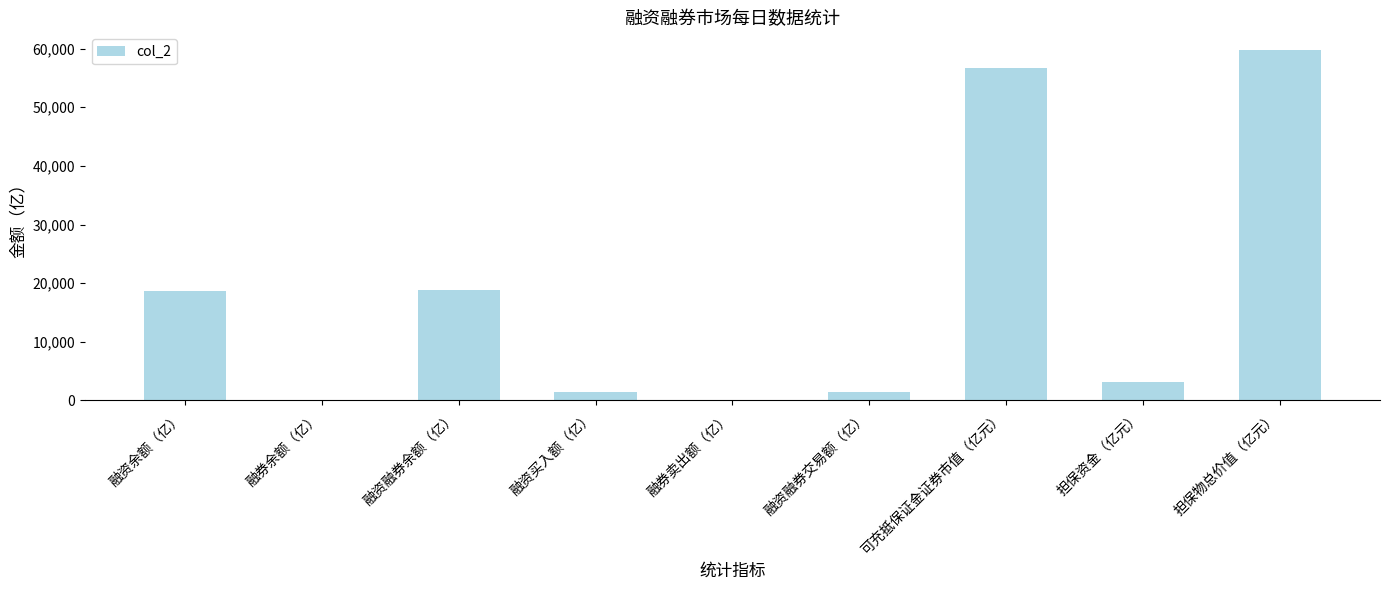

What is the sum of all values?

160111.2